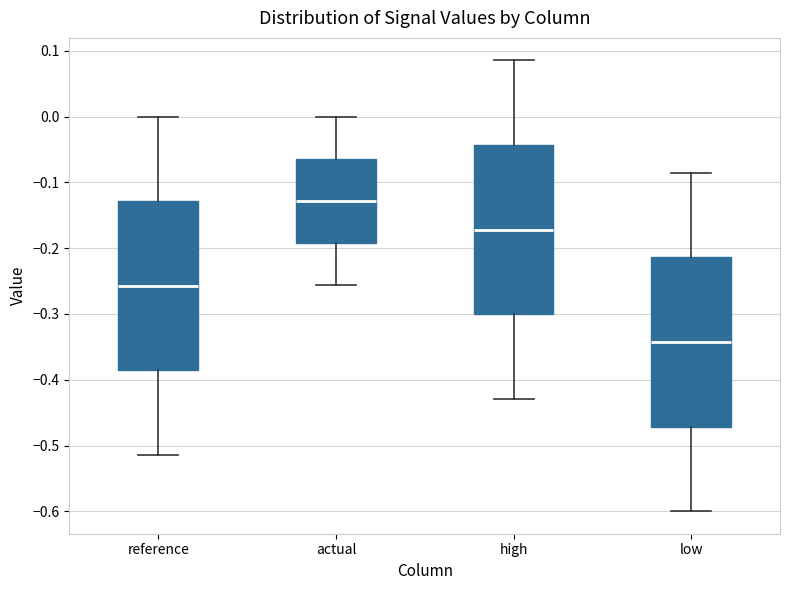

Reading left to right, read every box against the y-axis: the position of its median line, the range the box covers, and the ends of its whiskers. The values are not printed on the chart, so give them approximately, as read against the axis.

reference: median -0.26, box -0.39 to -0.13, whiskers -0.51 to 0.00
actual: median -0.13, box -0.19 to -0.06, whiskers -0.26 to 0.00
high: median -0.17, box -0.30 to -0.04, whiskers -0.43 to 0.09
low: median -0.34, box -0.47 to -0.21, whiskers -0.60 to -0.09